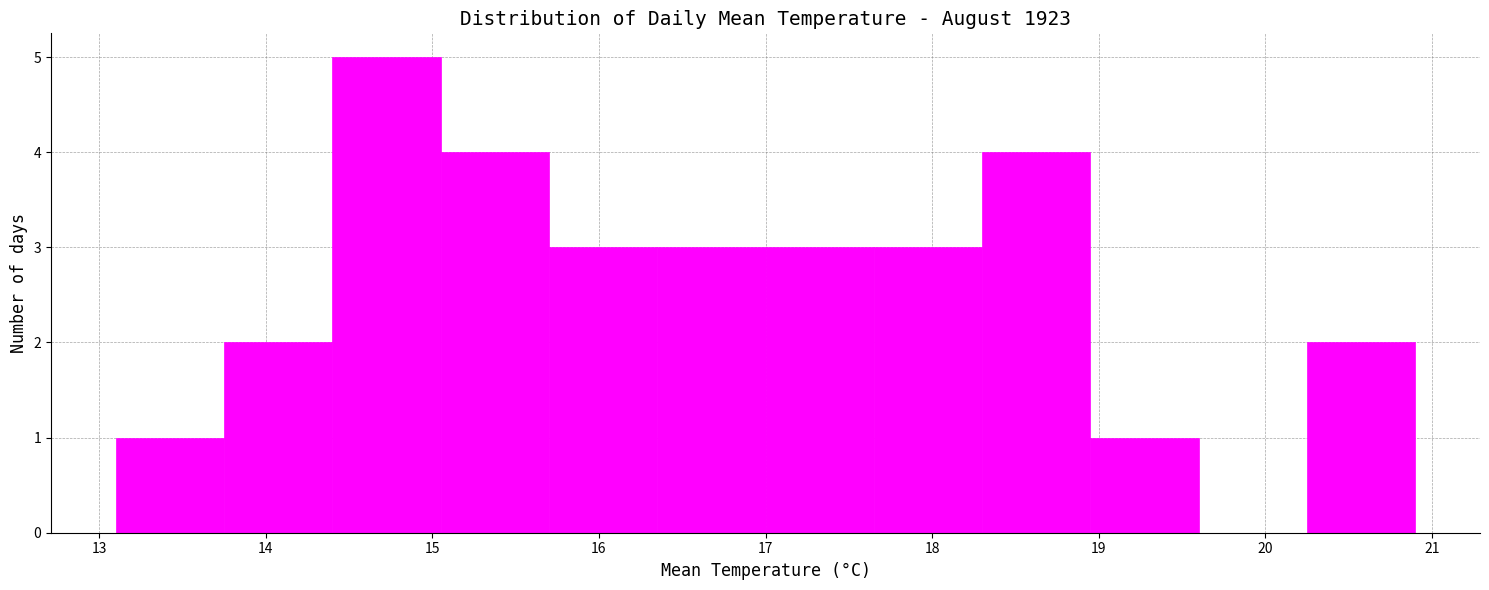

What is the height of the bar covering 17.65 to 18.30 on the x-axis? Neither the bar edges nor the heights are printed on the chart, so give them approximately, as read against the axes.

3